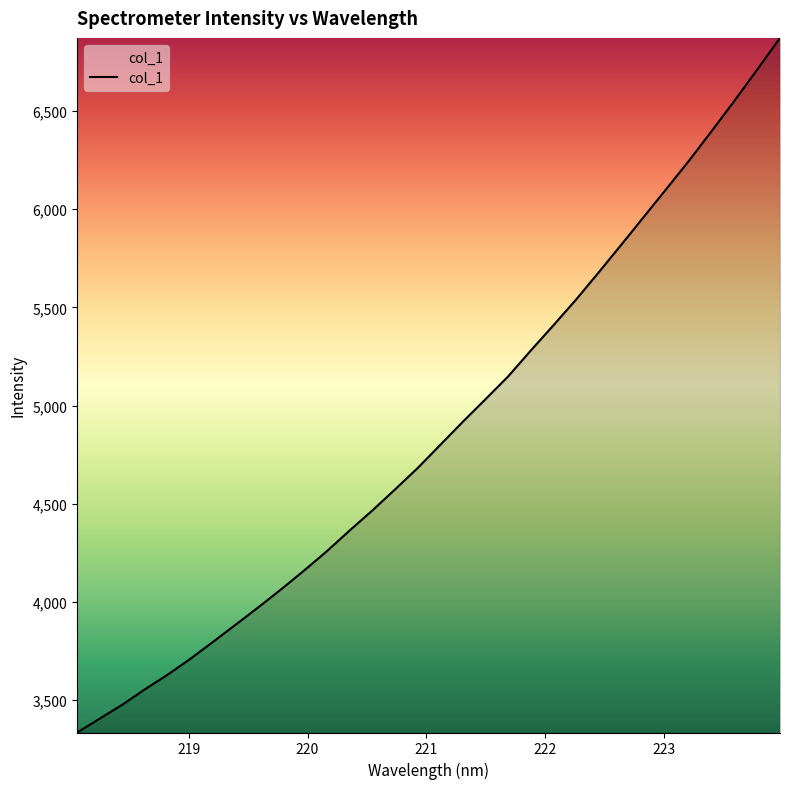

What is the difference between the maximum and minimum values?

3536.1